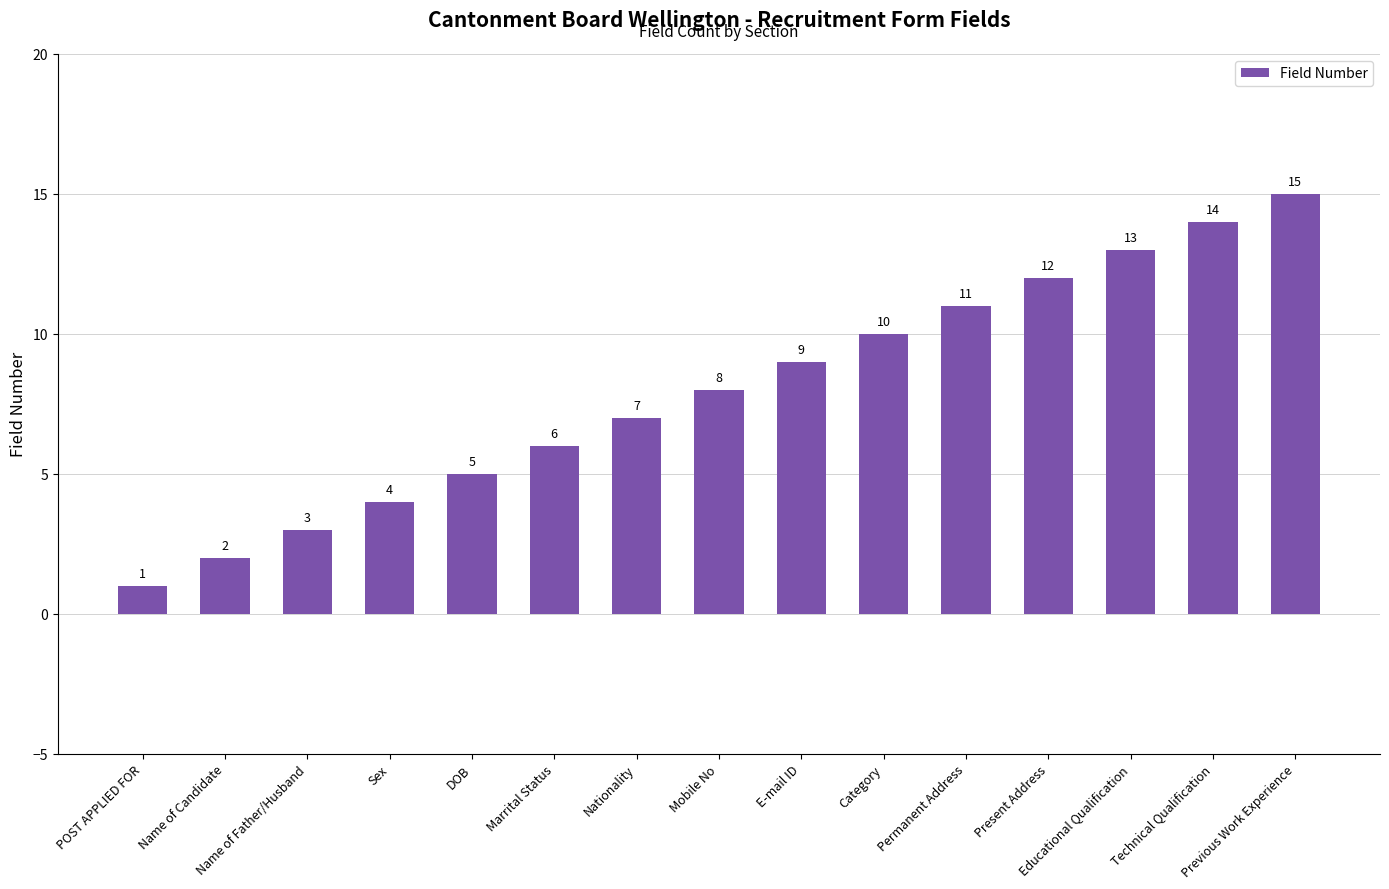

Which has a higher value, Previous Work Experience or Mobile No?

Previous Work Experience